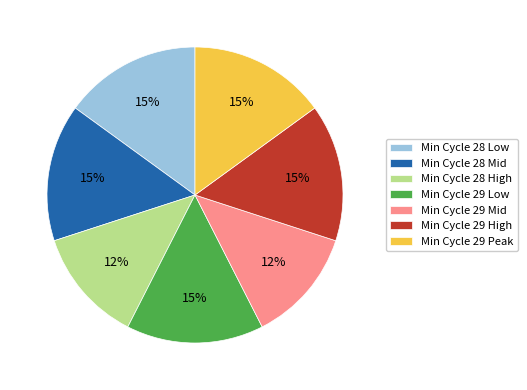

To the nearest percent, what percentage of the pie is Min Cycle 29 High?

15%